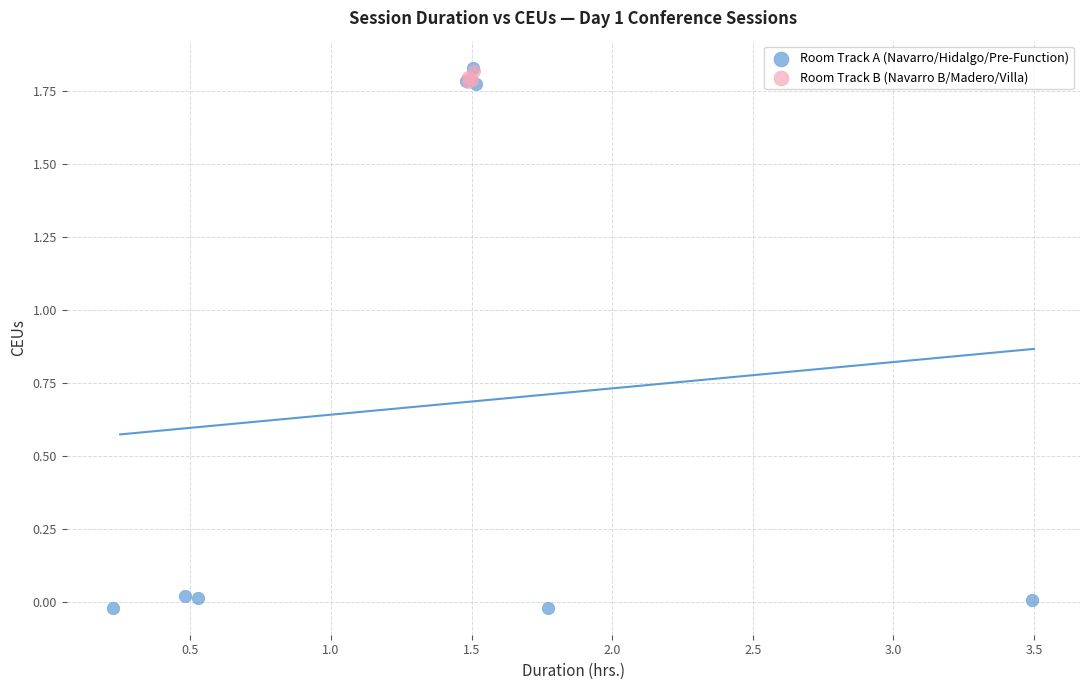

Which series has the widest spread of Y values?

Room Track A (Navarro/Hidalgo/Pre-Function)